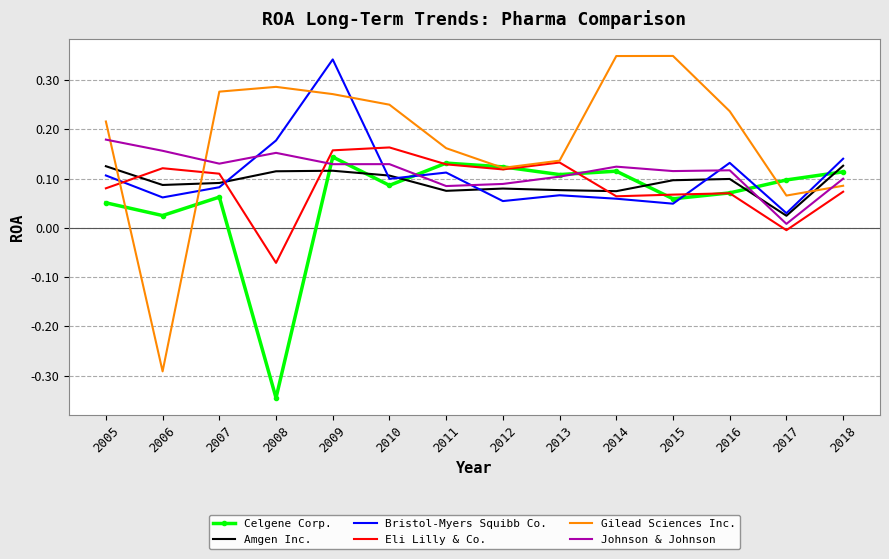

How many intersections are there between Bristol-Myers Squibb Co. and Johnson & Johnson?

5